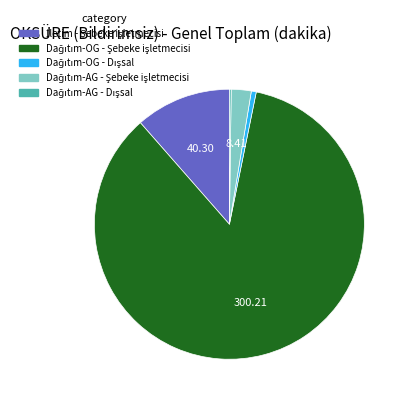

Does any single category account for the majority?

Yes